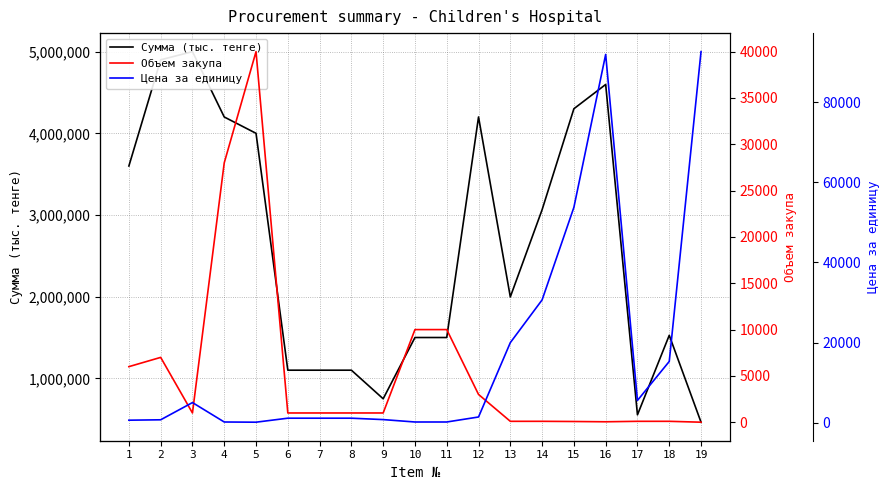

True or false: Сумма (тыс. тенге) and Объем закупа intersect in this chart.

False